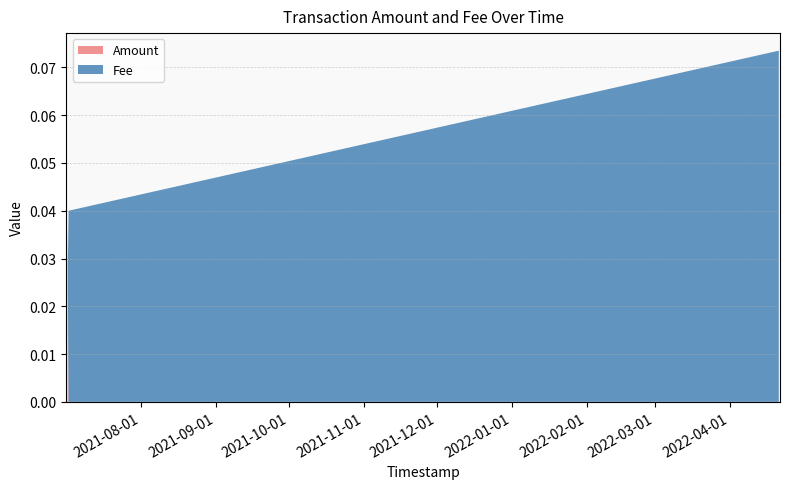

Reading left to right, what are all the values shown in this chart?

Amount: 0.0	0.0	0.0	0.0	0.0	0.0
Fee: 0.0	0.0	0.0	0.0	0.0	0.1